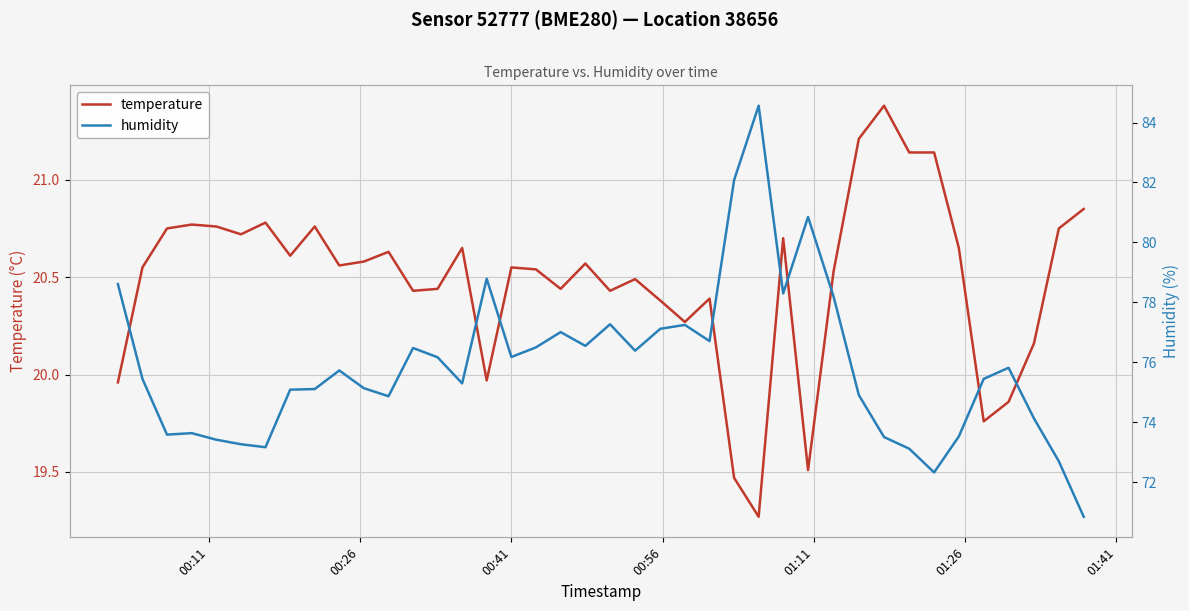

What is the maximum value for temperature?

21.4